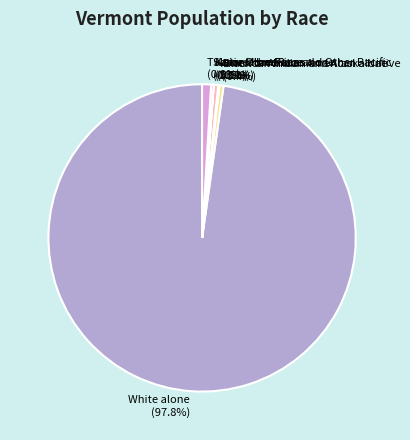

Does any single category account for the majority?

Yes